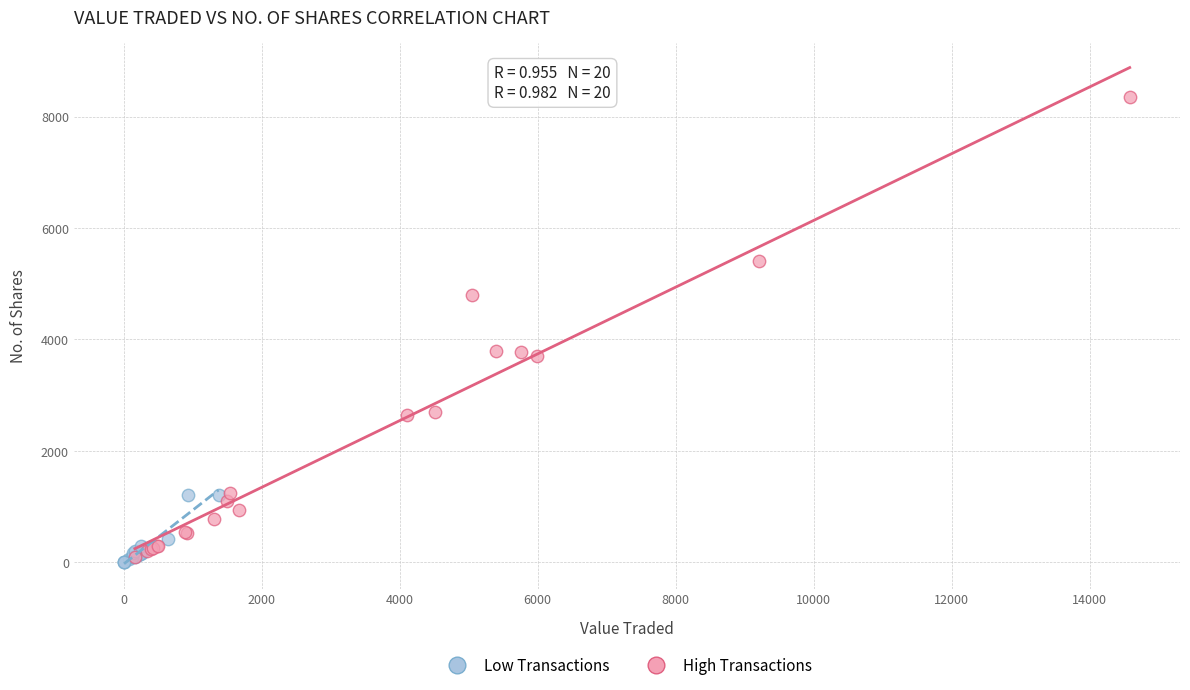

Which series contains the highest Y value?

High Transactions